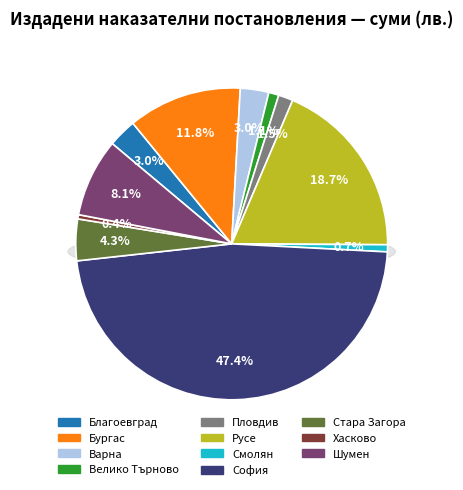

Is there any slice that represents more than half of the pie?

No